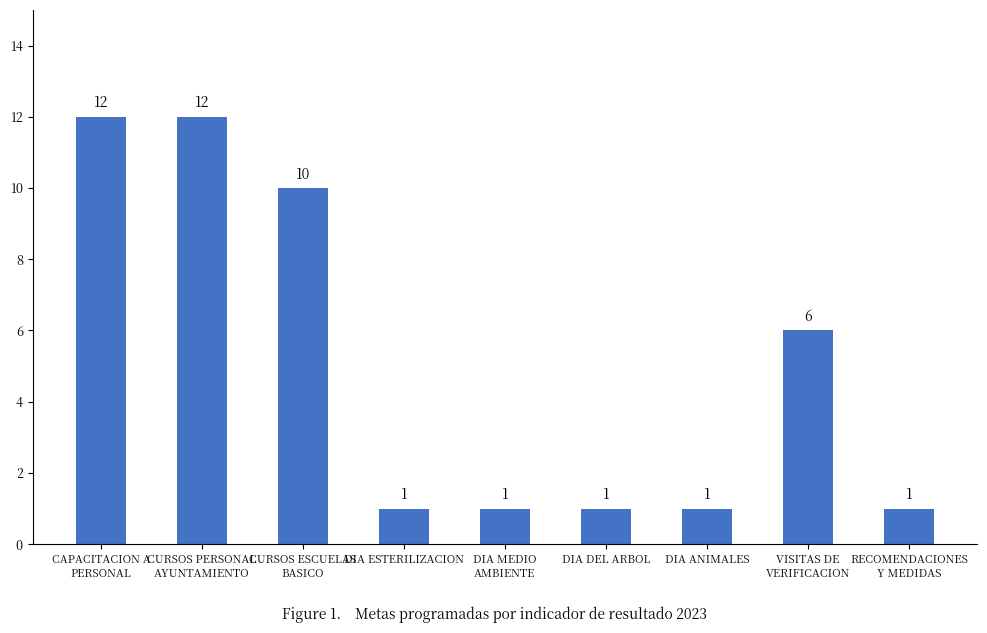

What is the greatest value displayed?

12